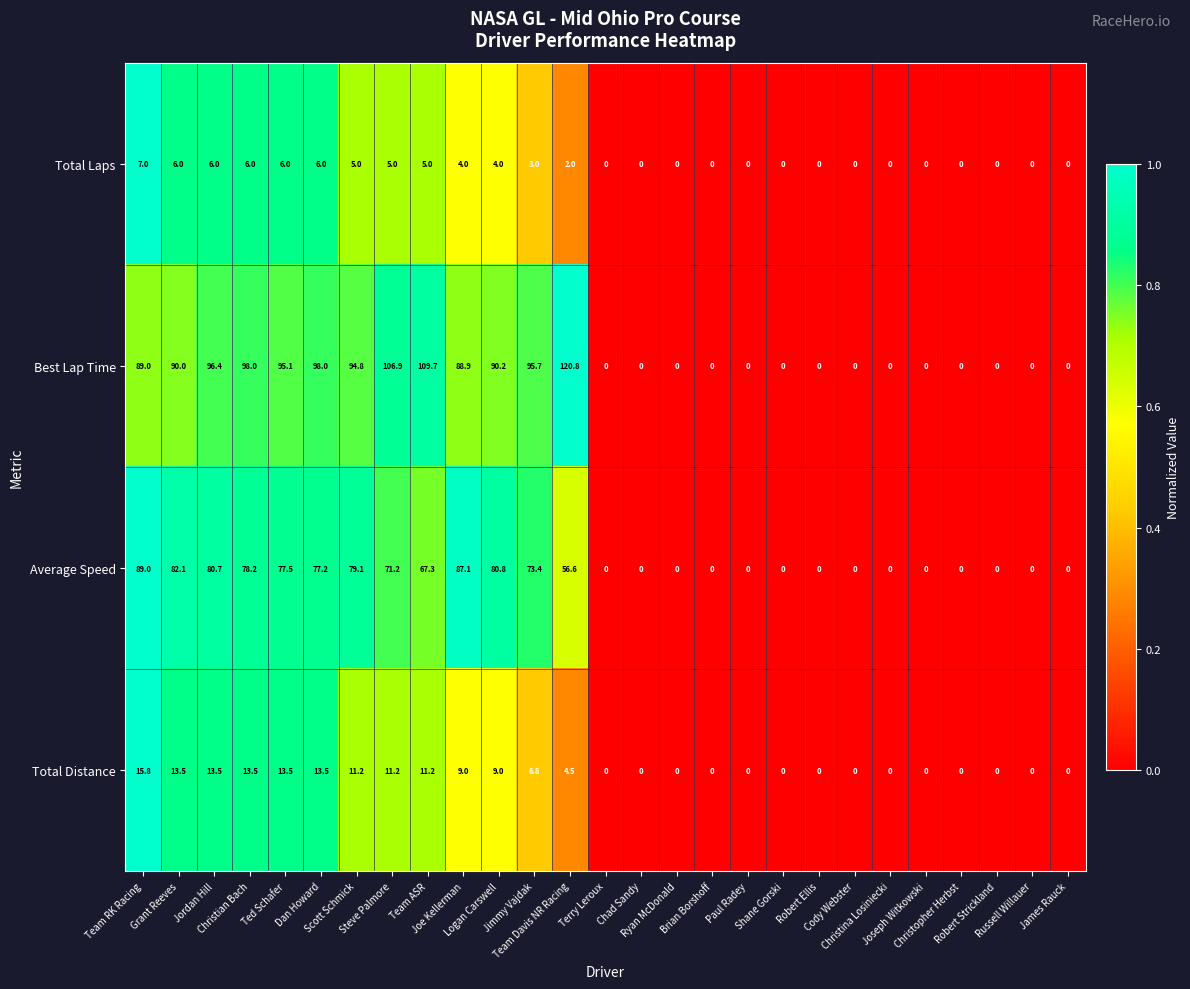

What is the average value of the Average Speed series?

37.0